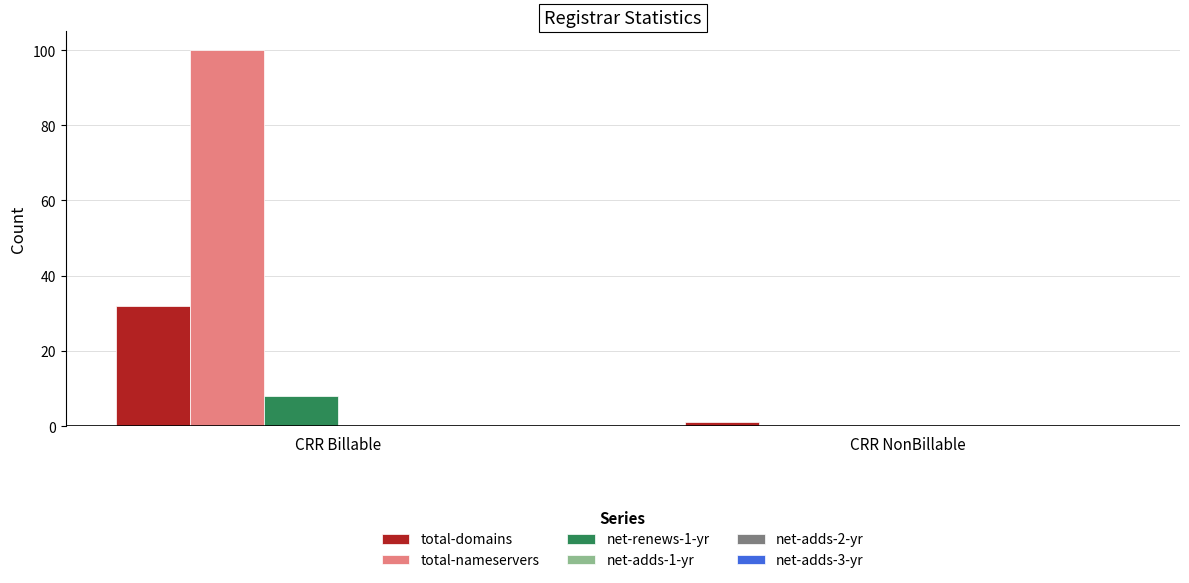

Which category has the highest value across all series?

CRR Billable